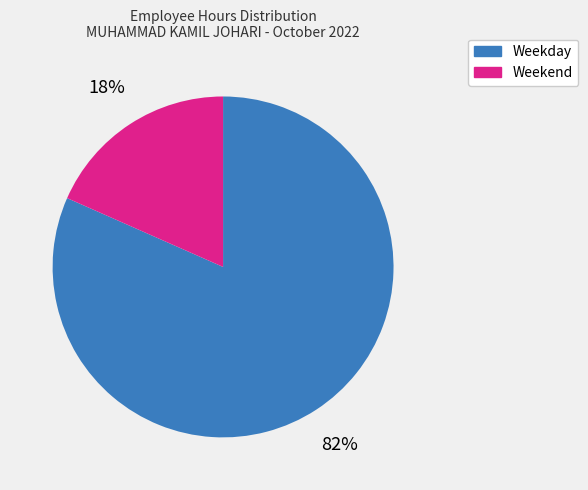

Count the number of slices in the pie.

2